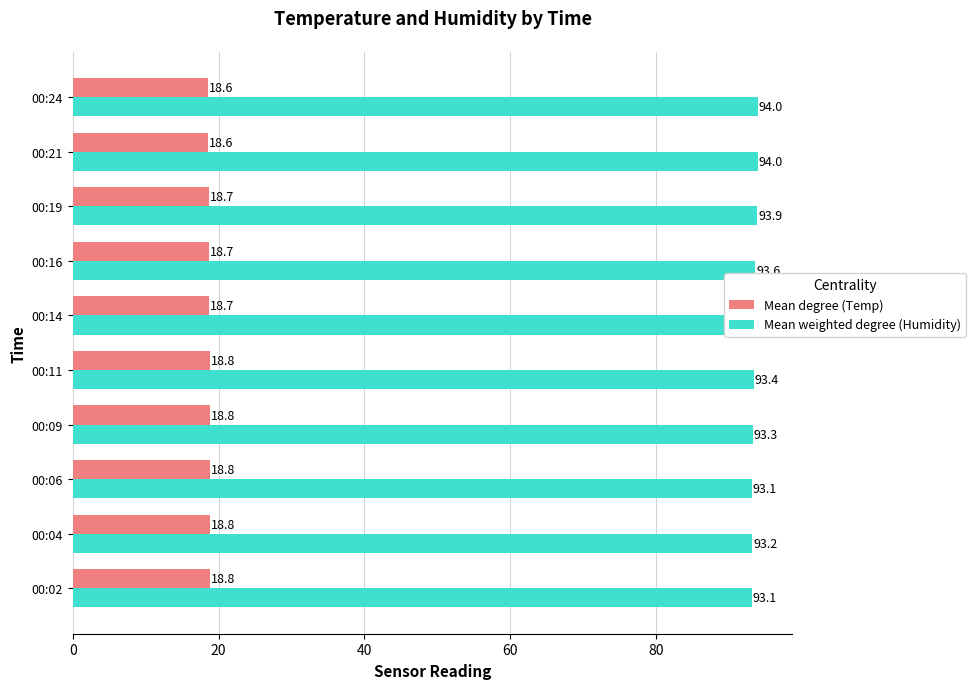

List the series in order of their overall mean, lowest first.

Mean degree (Temp), Mean weighted degree (Humidity)